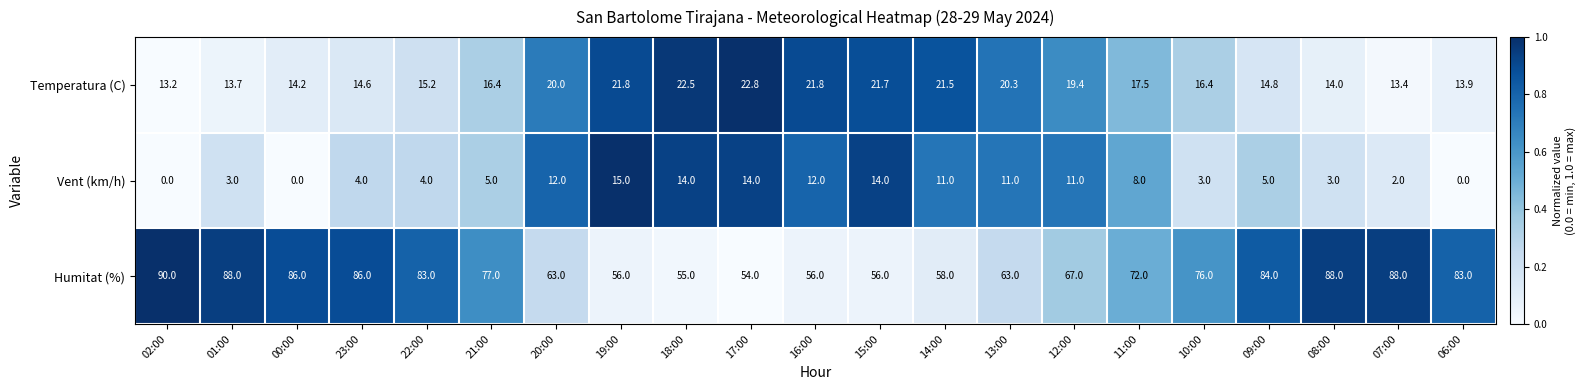

Between 20:00 and 09:00, which series saw the biggest shift?

Humitat (%)